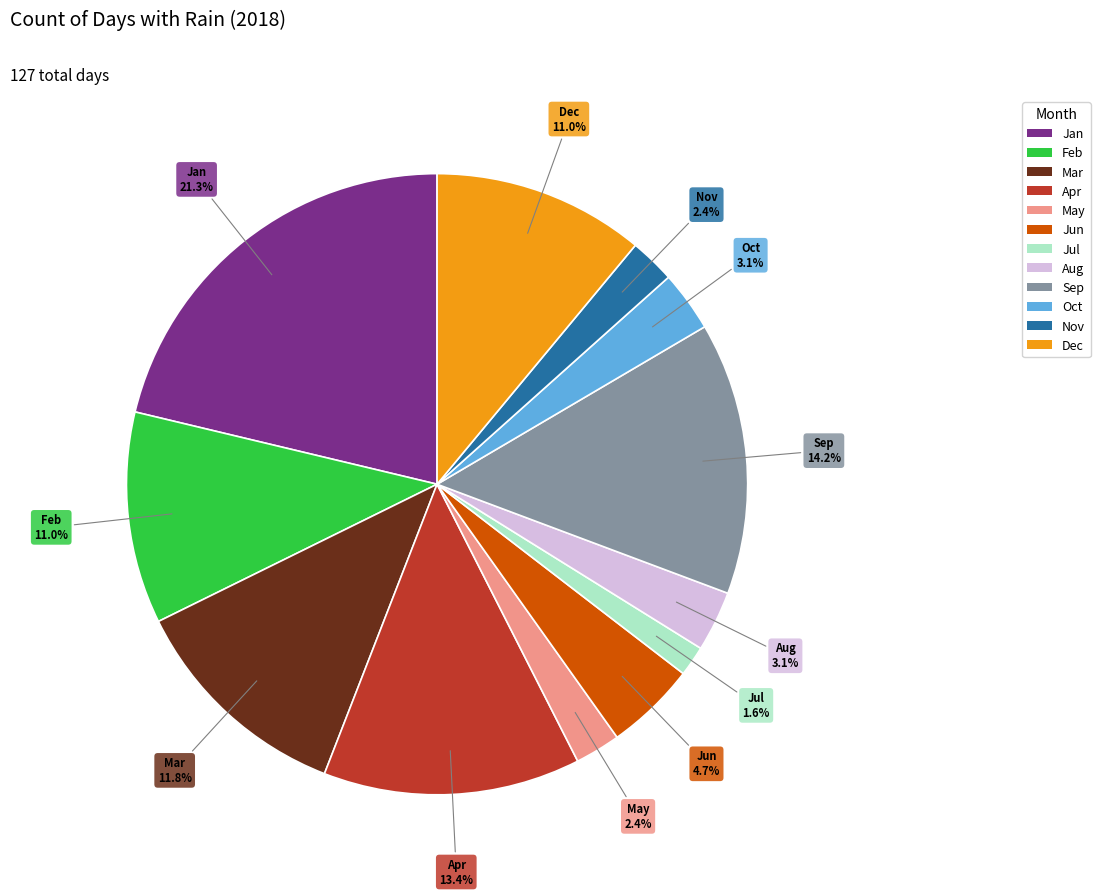

Approximately how many times larger is the value at Jun compared to Oct?

1.5